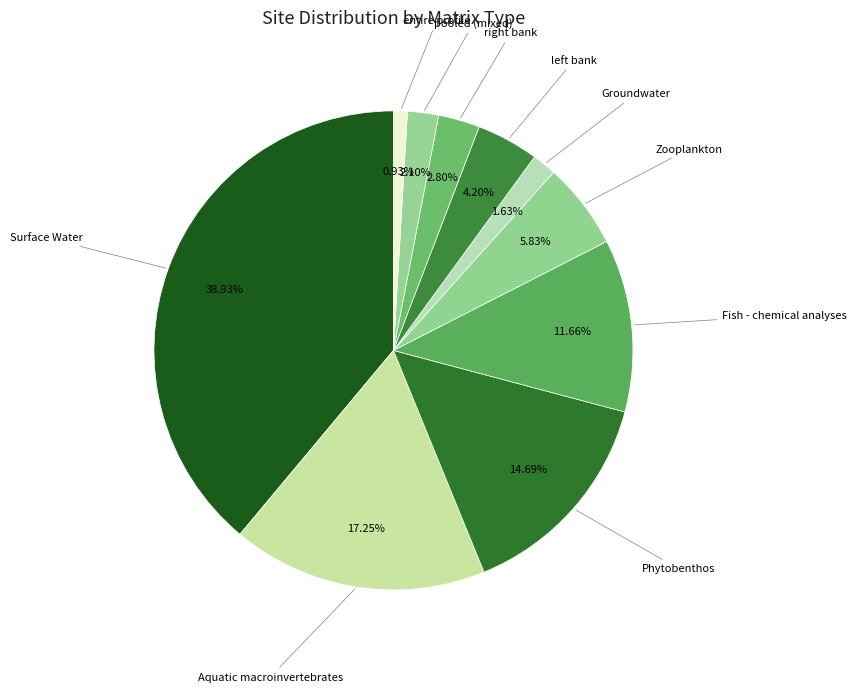

What percentage is the pooled (mixed) slice, to the nearest percent?

2%